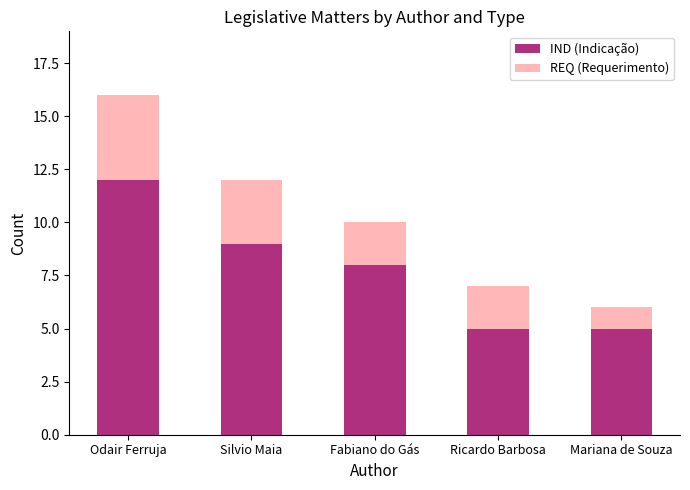

At which category is the sum across all series the highest?

Odair Ferruja